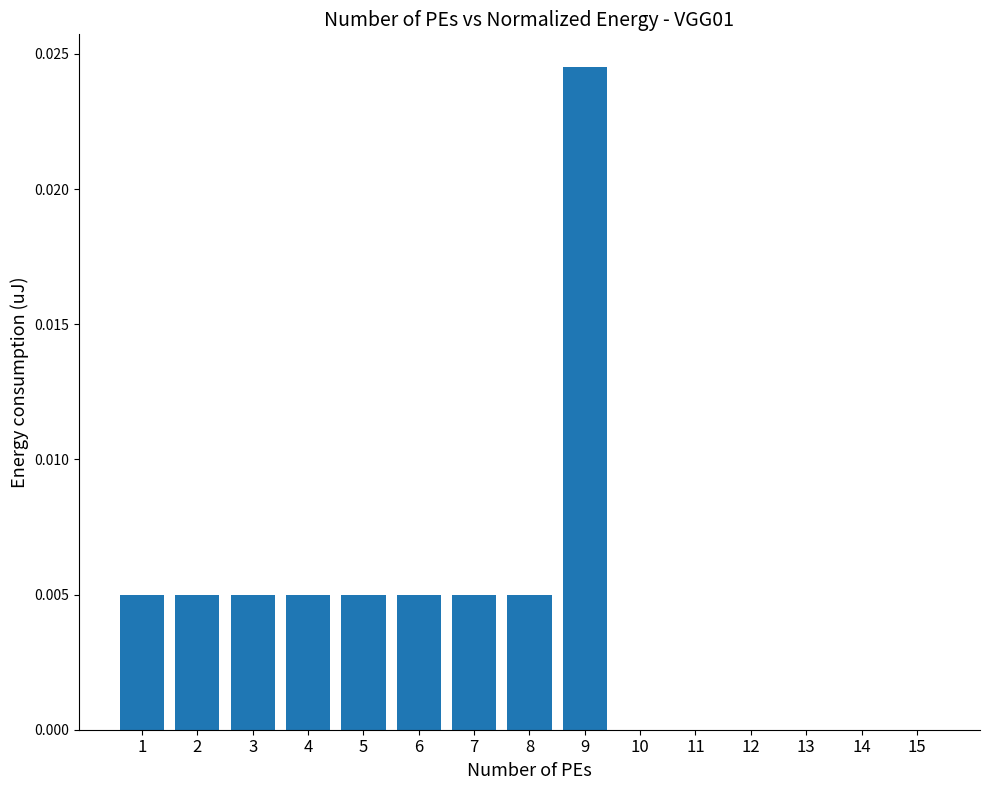

Which category has the highest value across all series?

9